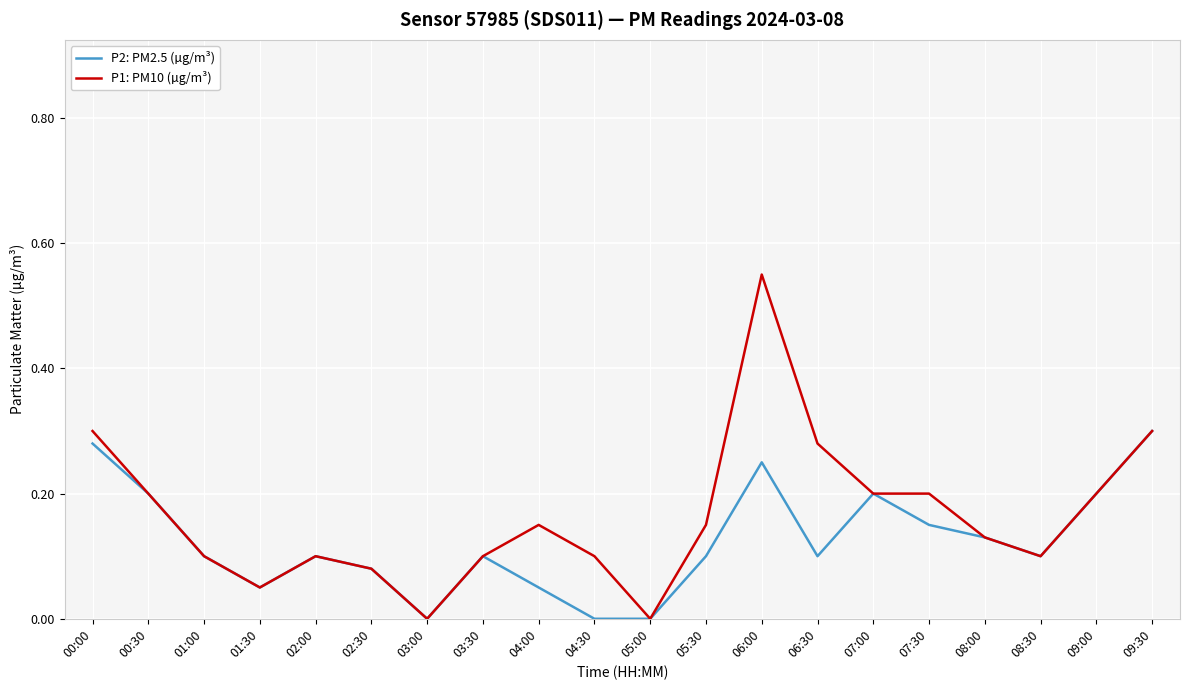

List the series in order of their overall mean, lowest first.

P2: PM2.5 (µg/m³), P1: PM10 (µg/m³)